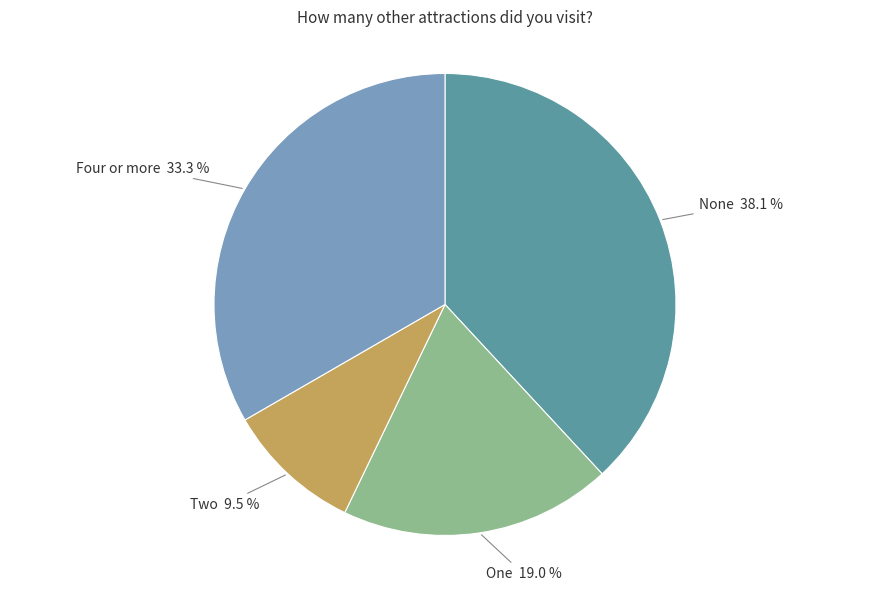

Is there a majority slice in this chart?

No